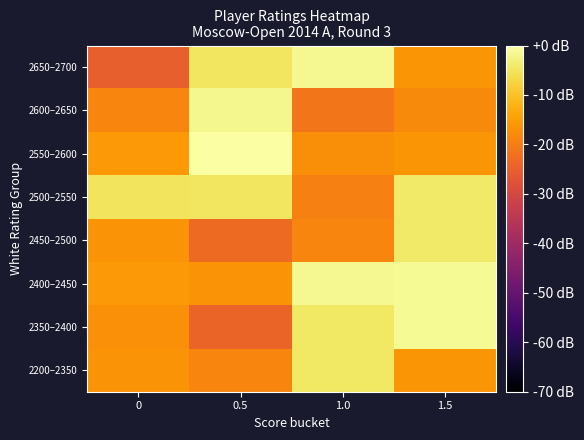

What is the total value across all series at 1.5?

-77.8